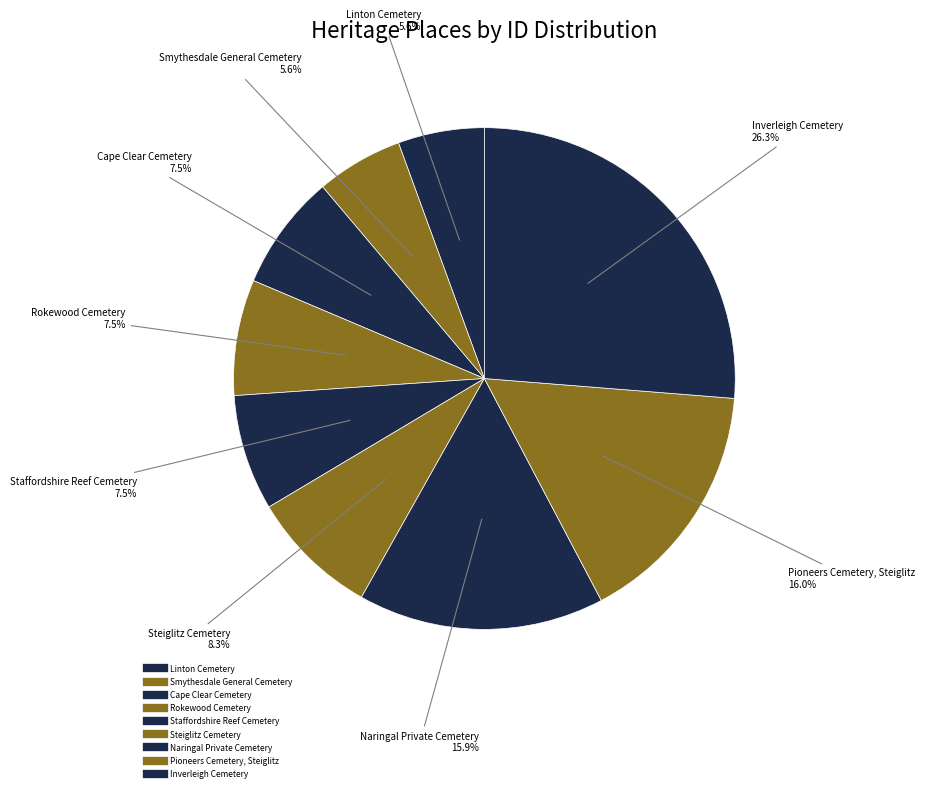

To the nearest percent, what is the difference between the largest and smallest slice percentages?

21%